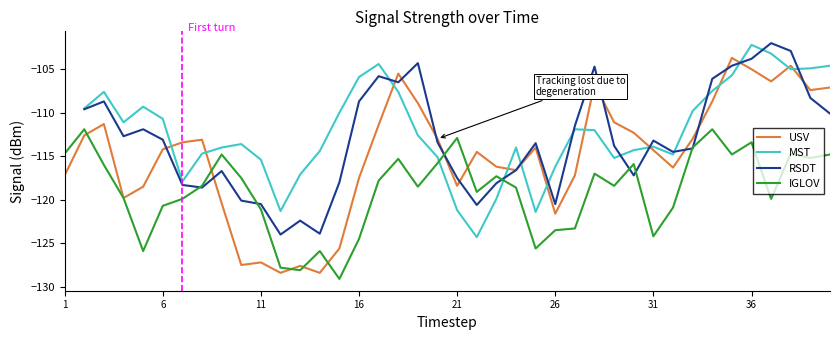

True or false: IGLOV has a value of -113.4 at 36.

True